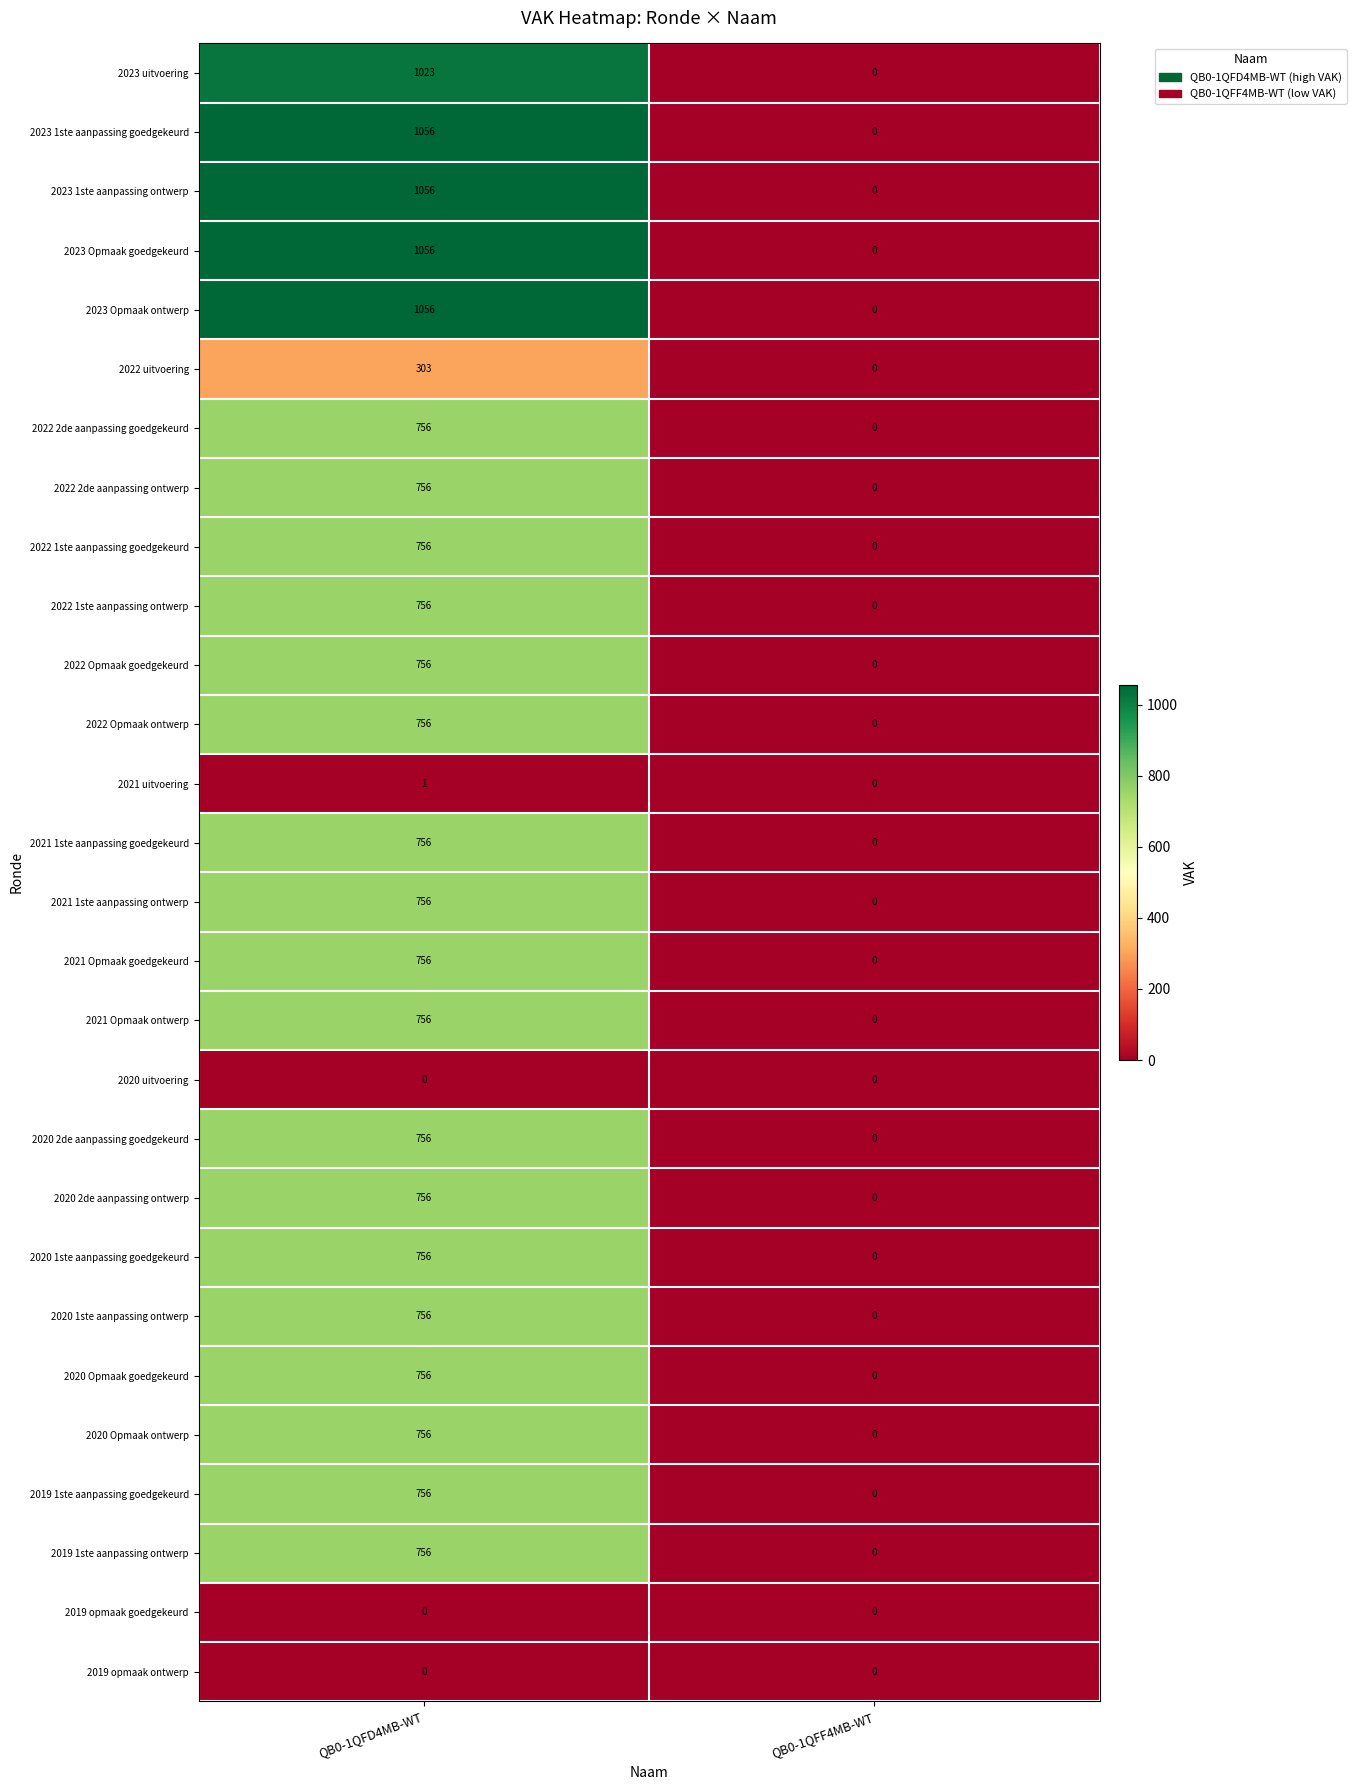

Rank the categories by 2020 2de aanpassing ontwerp value from highest to lowest.

QB0-1QFD4MB-WT, QB0-1QFF4MB-WT